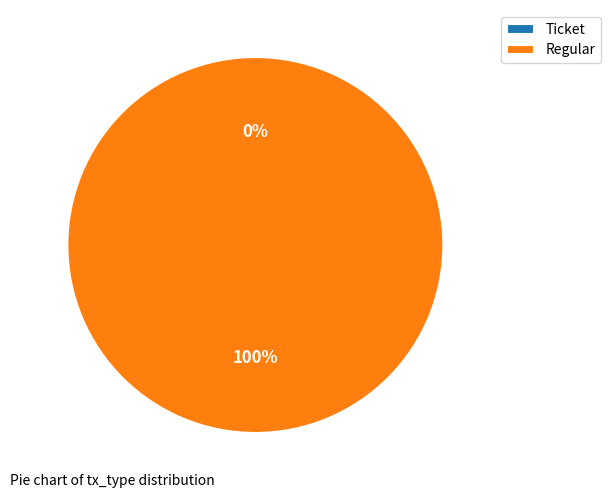

Do Regular and Ticket together represent more than half of the pie?

Yes